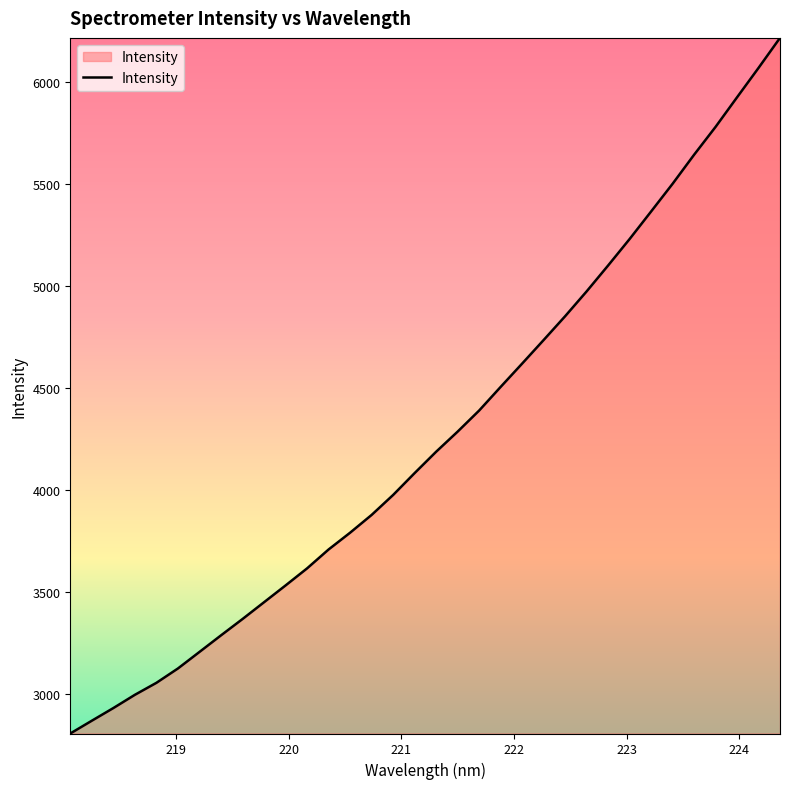

How many lines are shown in the chart?

1